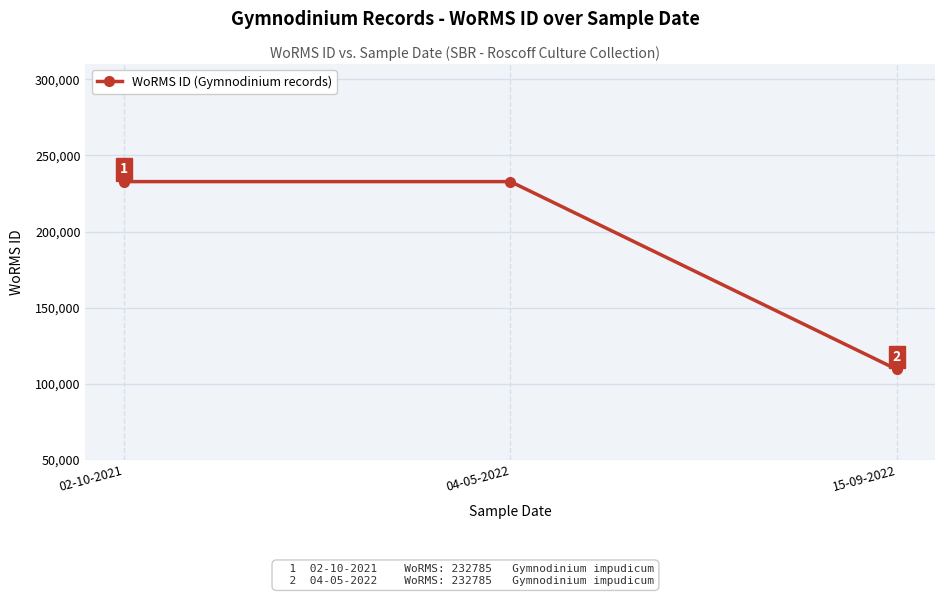

What is the maximum value shown in the chart?

232785